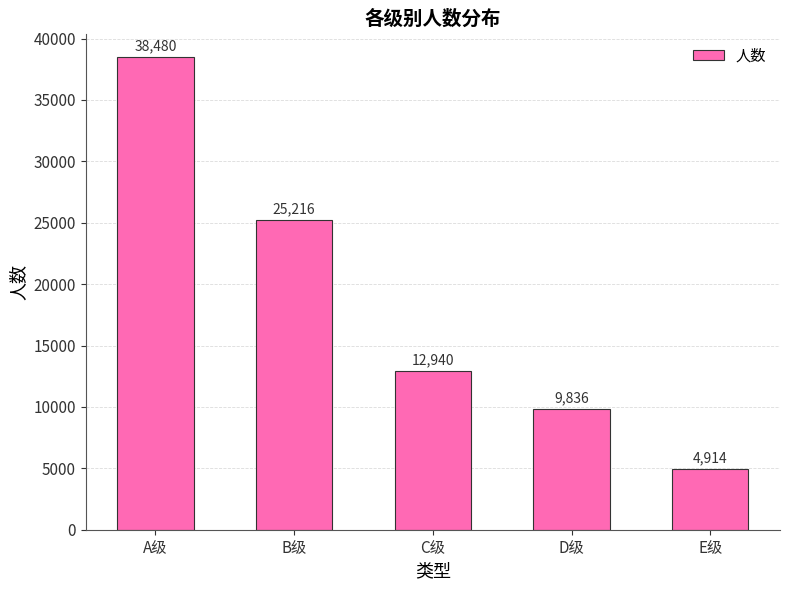

Reading left to right, what are all the values shown in this chart?

A级=38480	B级=25216	C级=12940	D级=9836	E级=4914